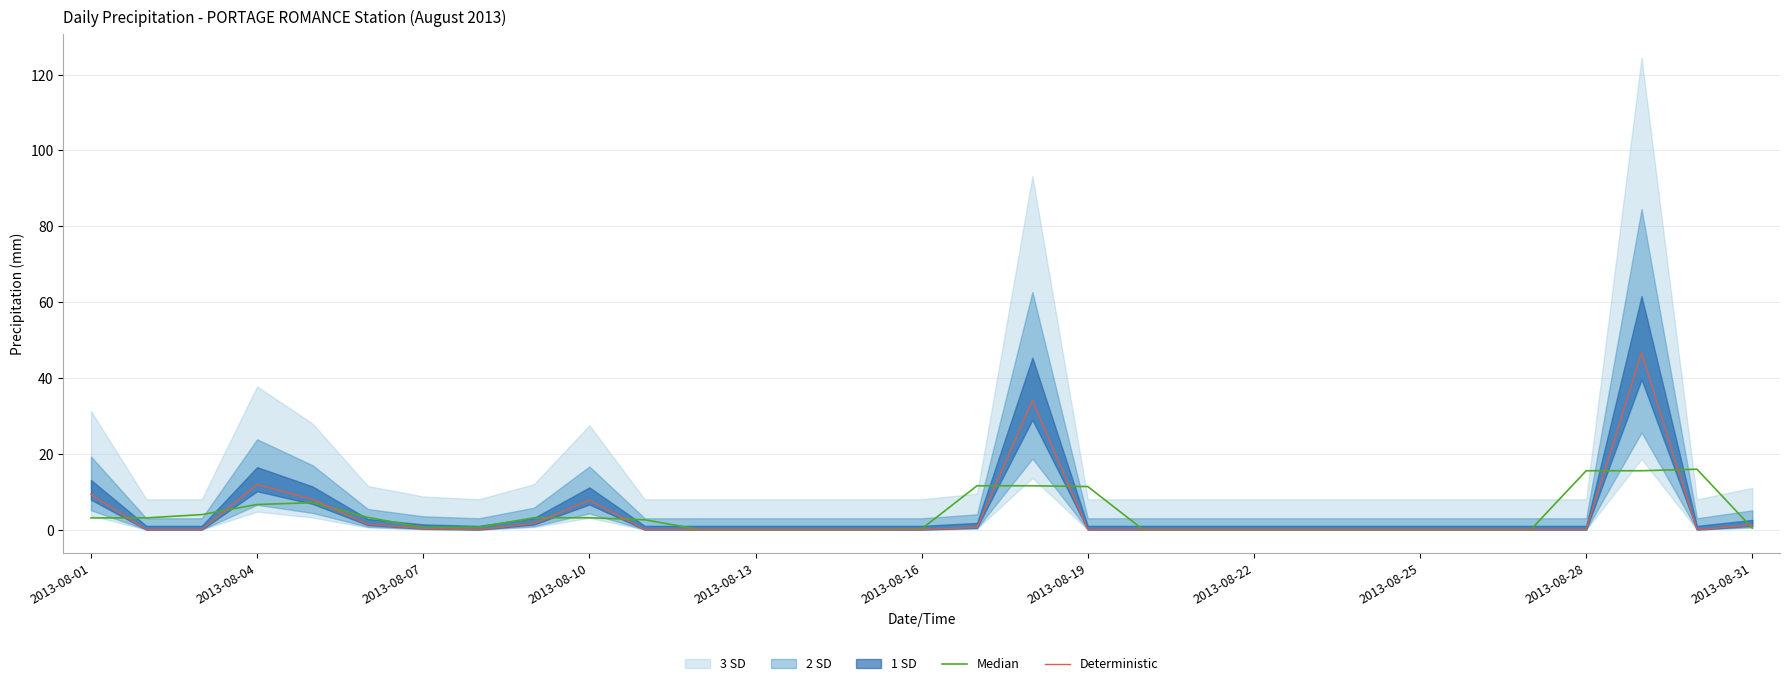

What is the highest value of the Deterministic series?

46.6